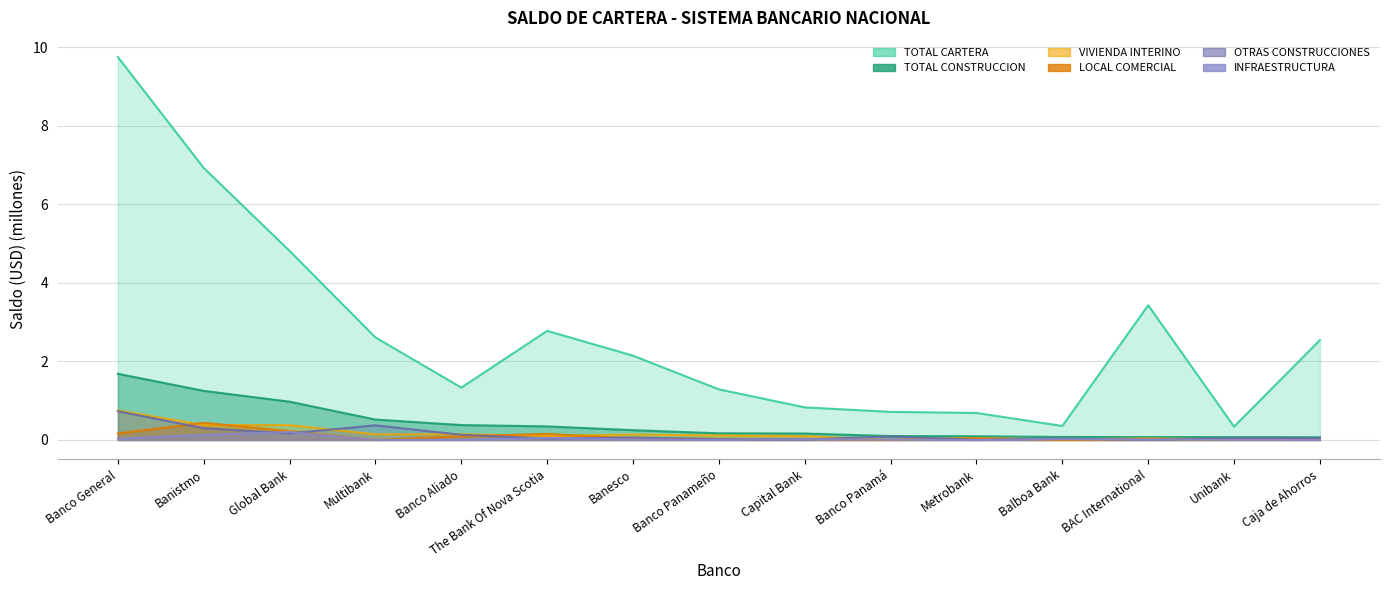

What is the sum of the TOTAL CARTERA values at Banco Aliado and Banco Panameño?

2.6